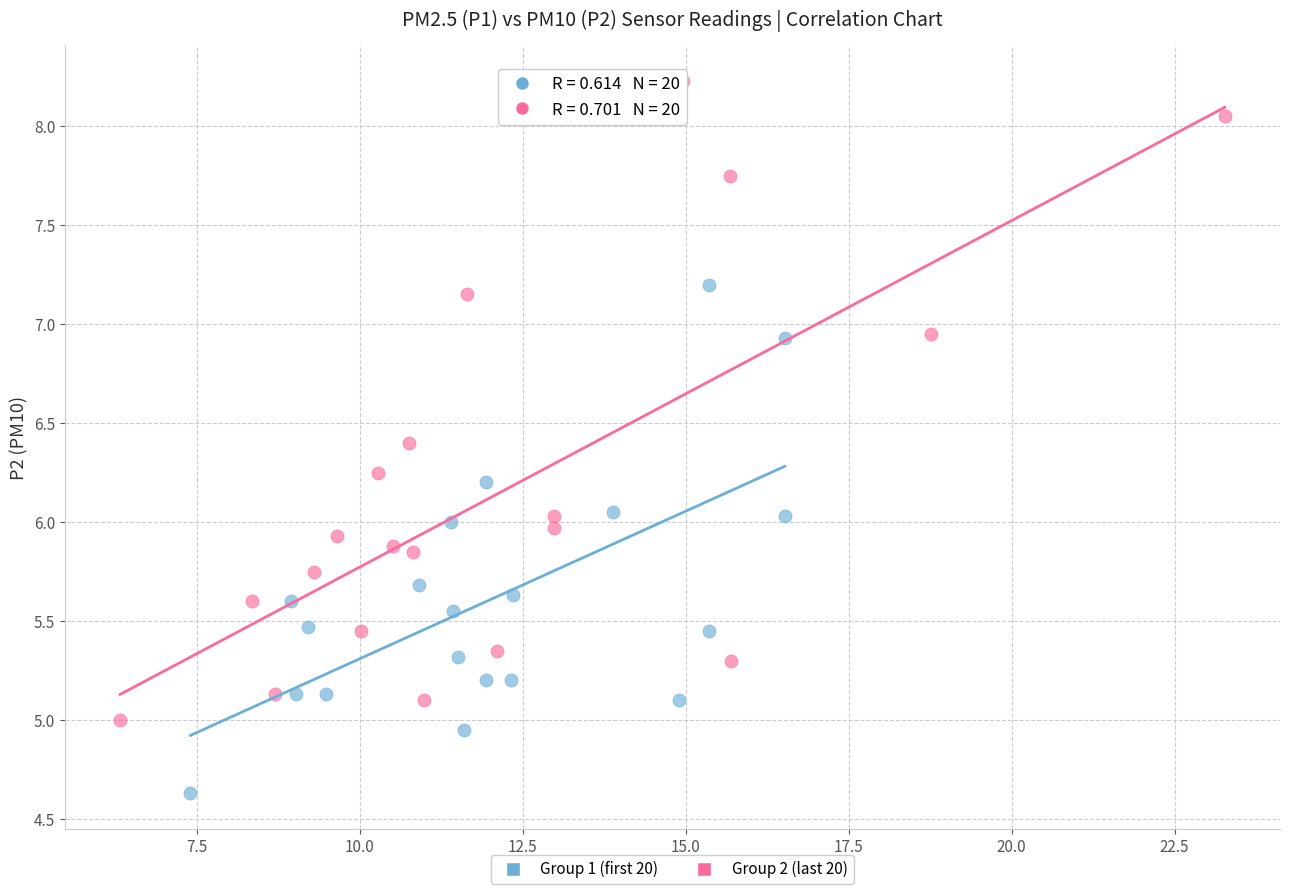

Which series reaches the minimum Y coordinate?

Group 1 (first 20)